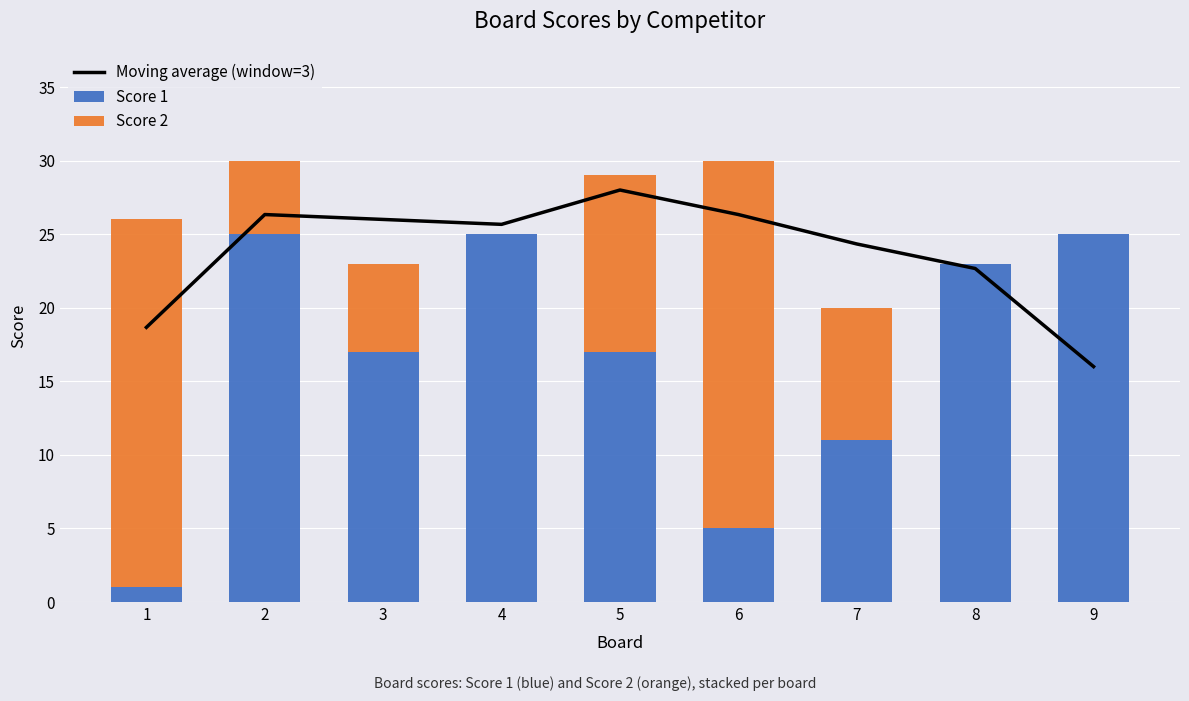

Reading left to right, what are all the values shown in this chart?

Moving average (window=3): 1=18.7	2=26.3	3=26.0	4=25.7	5=28.0	6=26.3	7=24.3	8=22.7	9=16.0
Score 1: 1=1.0	2=25.0	3=17.0	4=25.0	5=17.0	6=5.0	7=11.0	8=23.0	9=25.0
Score 2: 1=25.0	2=5.0	3=6.0	4=0.0	5=12.0	6=25.0	7=9.0	8=0.0	9=0.0